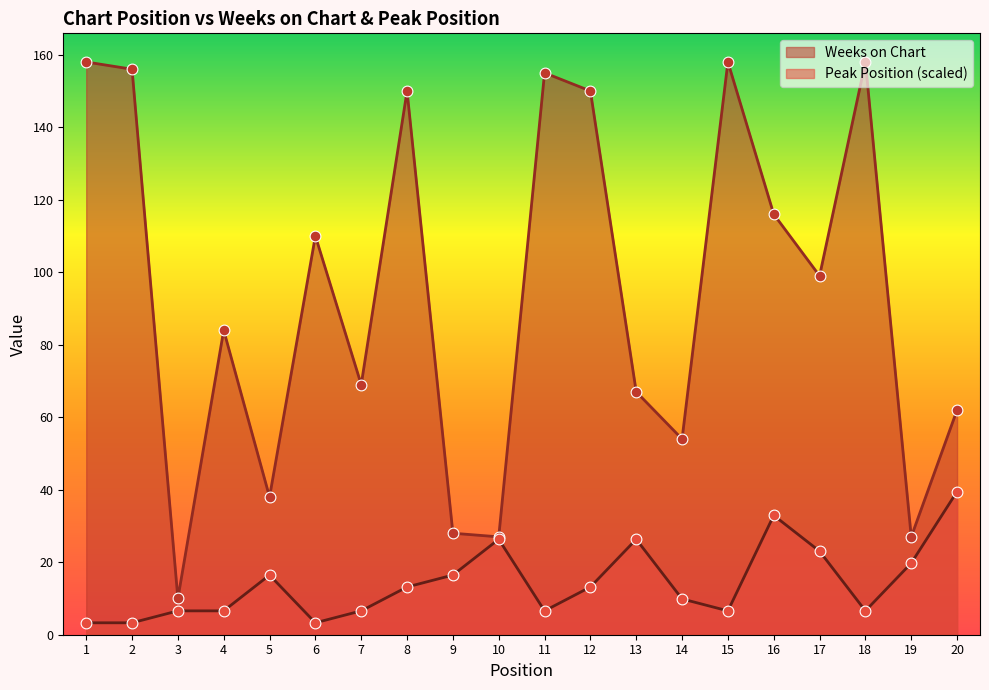

At how many categories does at least one series exceed 39?

15